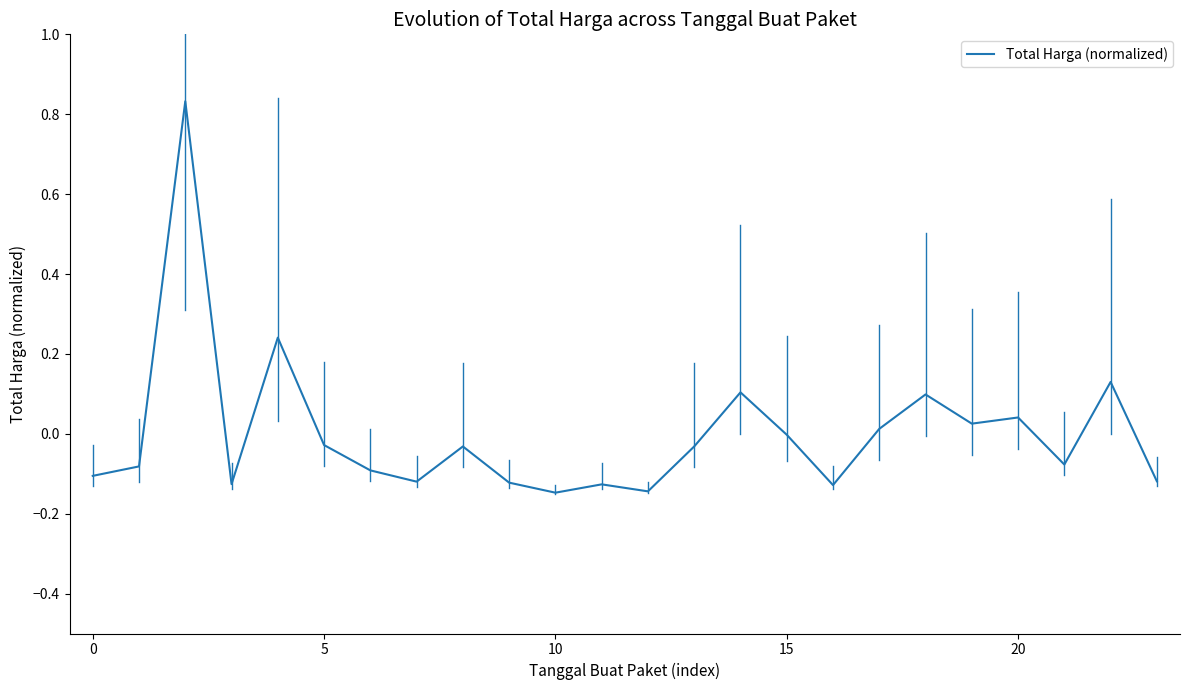

What is the difference between the maximum and minimum values?

1.0